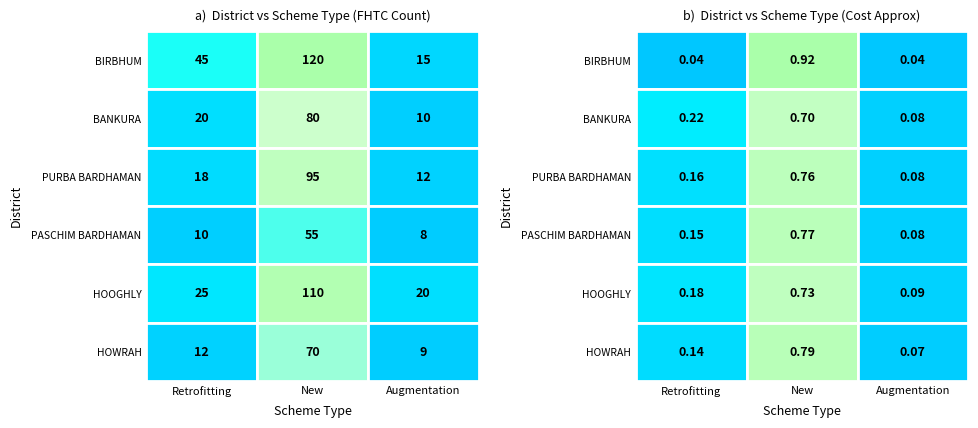

Which category has the lowest value across all series?

Augmentation